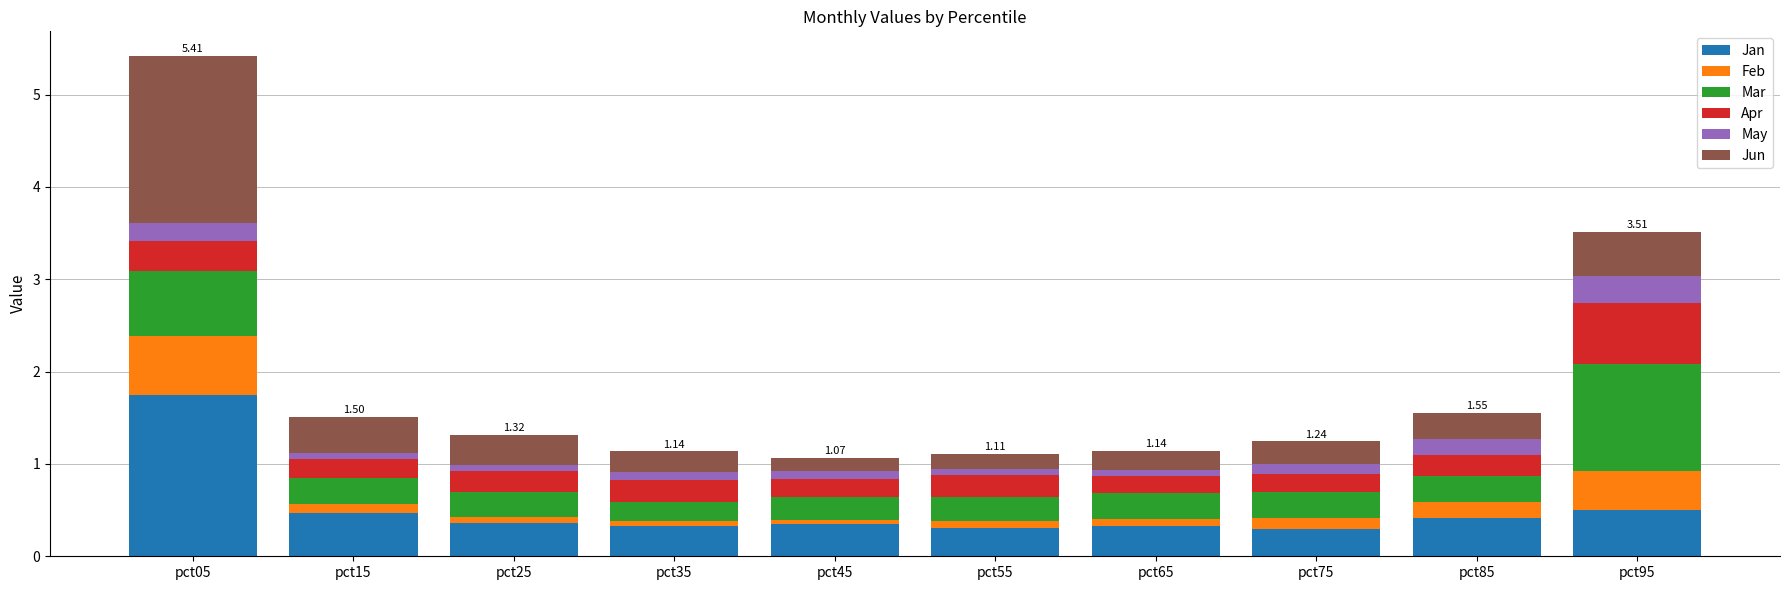

What is the total value across all series at pct85?

1.6